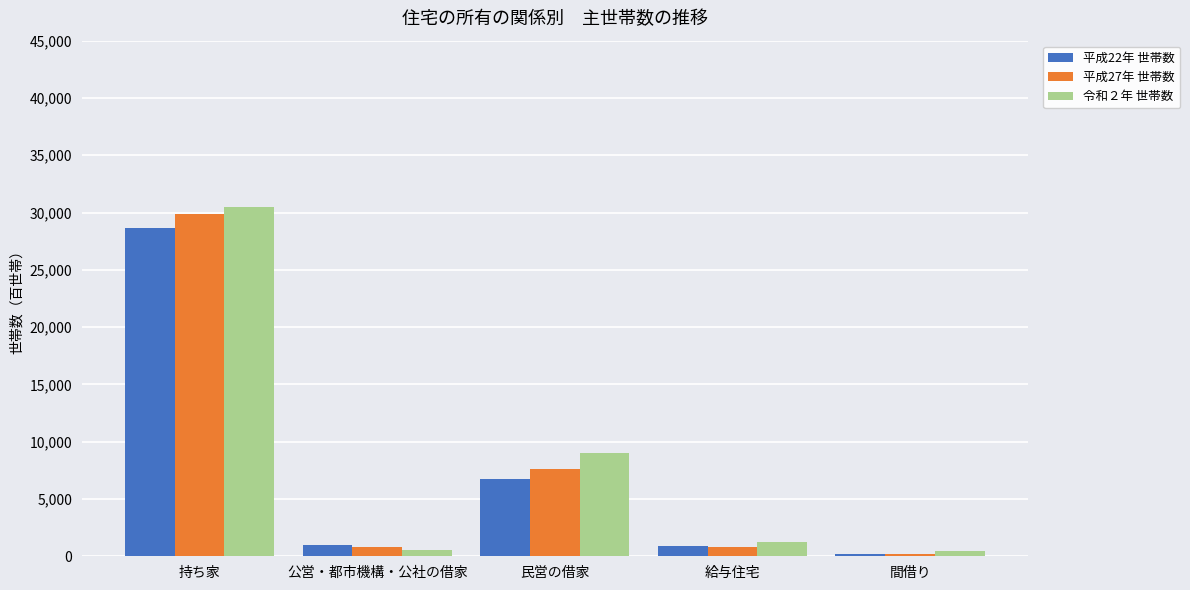

Rank the series by their average value, from highest to lowest.

令和２年 世帯数, 平成27年 世帯数, 平成22年 世帯数